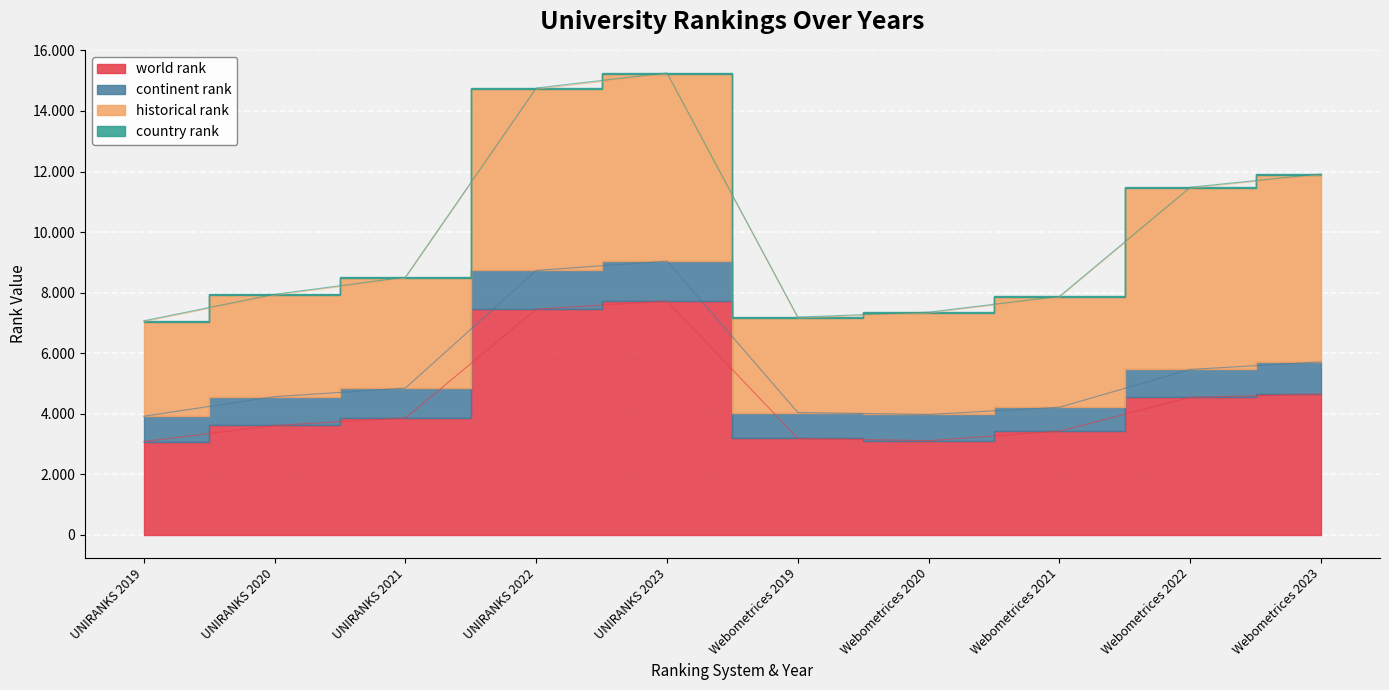

Between which two adjacent categories do world rank and historical rank first intersect?

UNIRANKS 2019 and UNIRANKS 2020